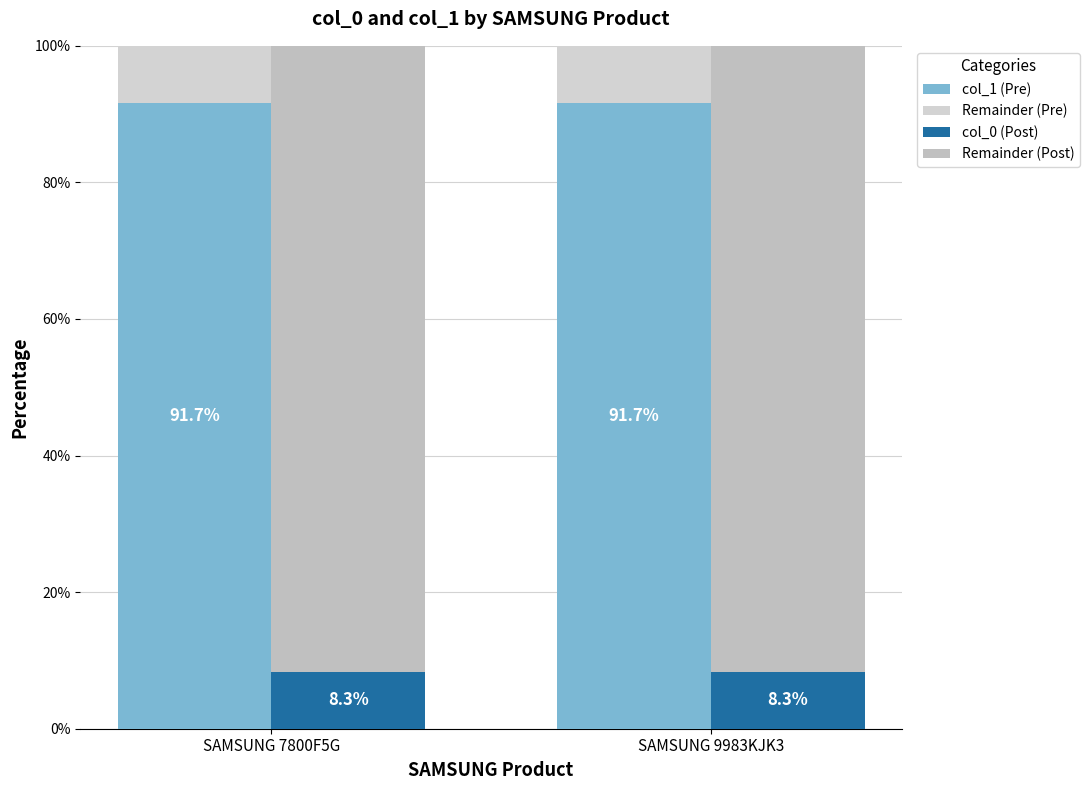

How many distinct data groups are displayed?

4